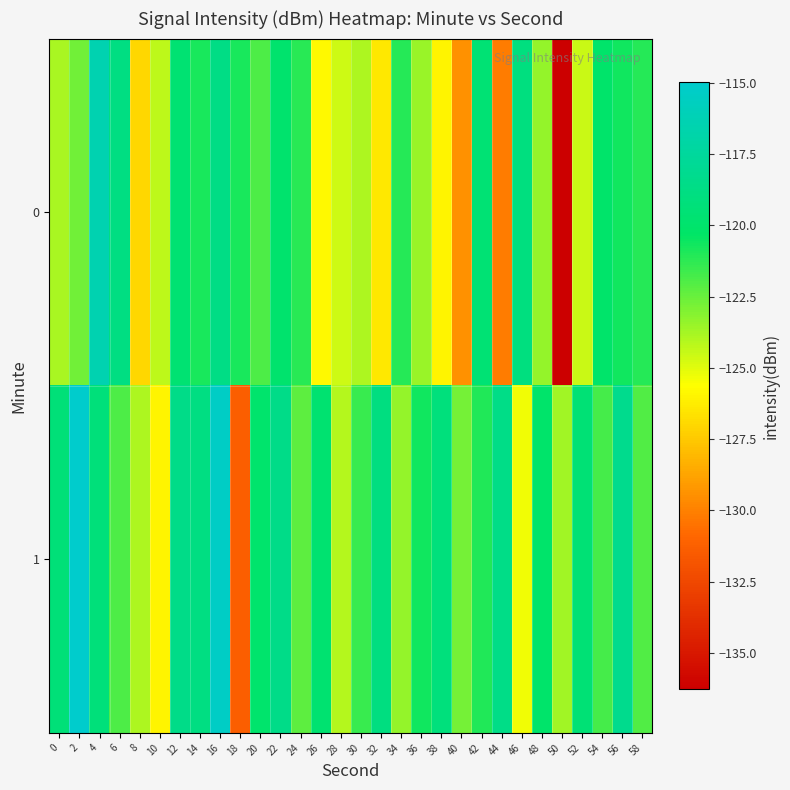

List the series in order of their peak value, highest first.

1, 0